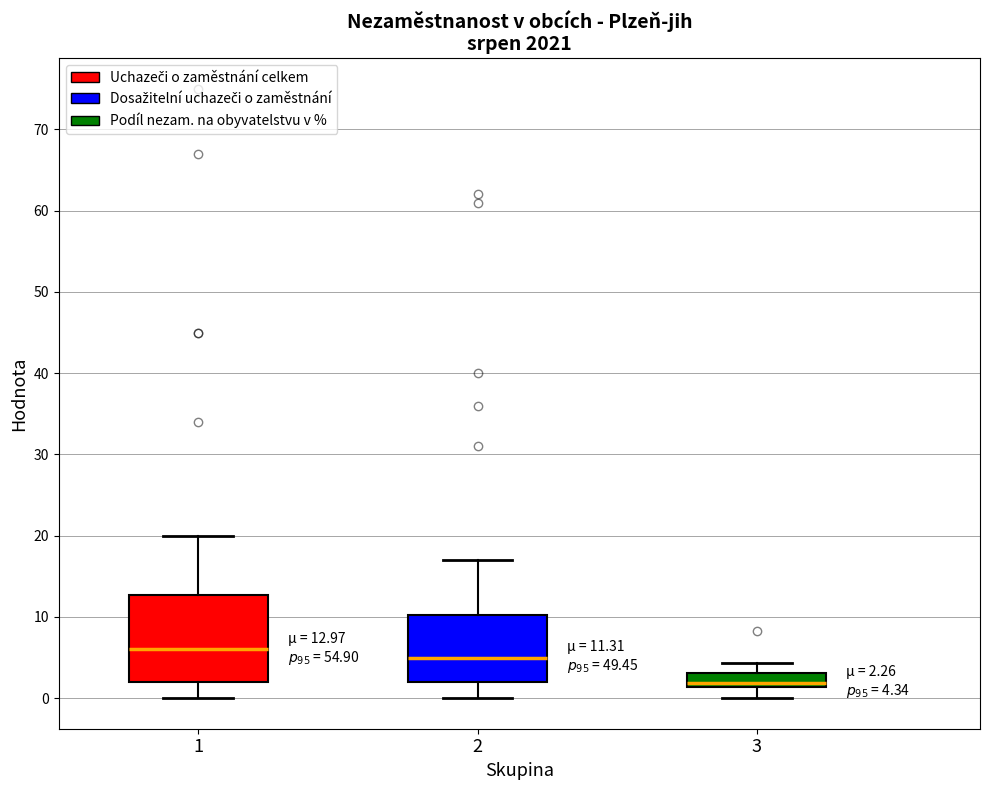

Which box's median line is the highest?

1